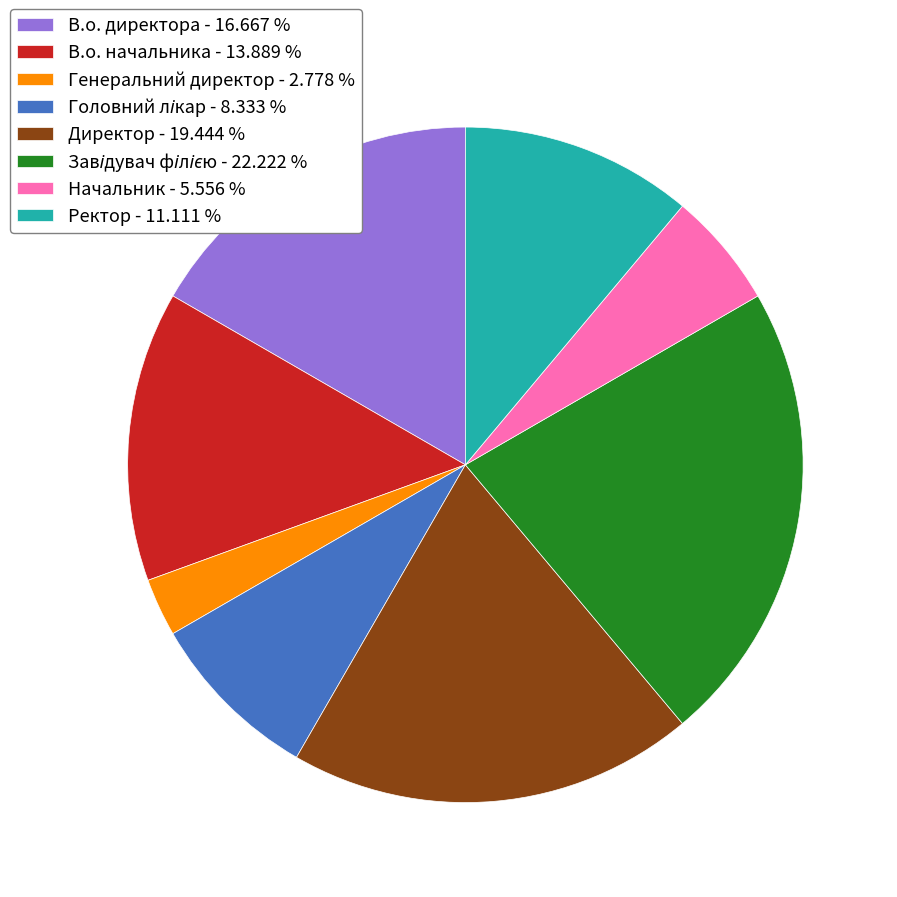

Is Генеральний директор - 2.778 % the majority of the pie?

No